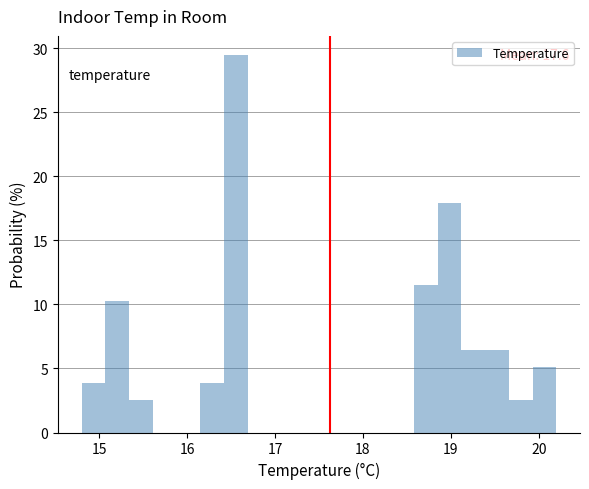

Around what value on the x-axis is the tallest bar? Give the approximate position of its centre, as read against the axis.

16.6